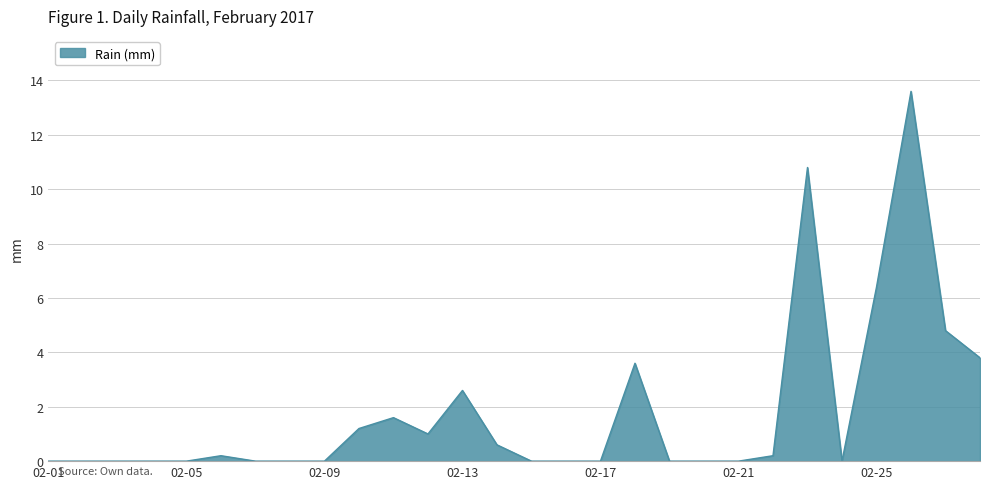

What is the maximum value shown in the chart?

13.6